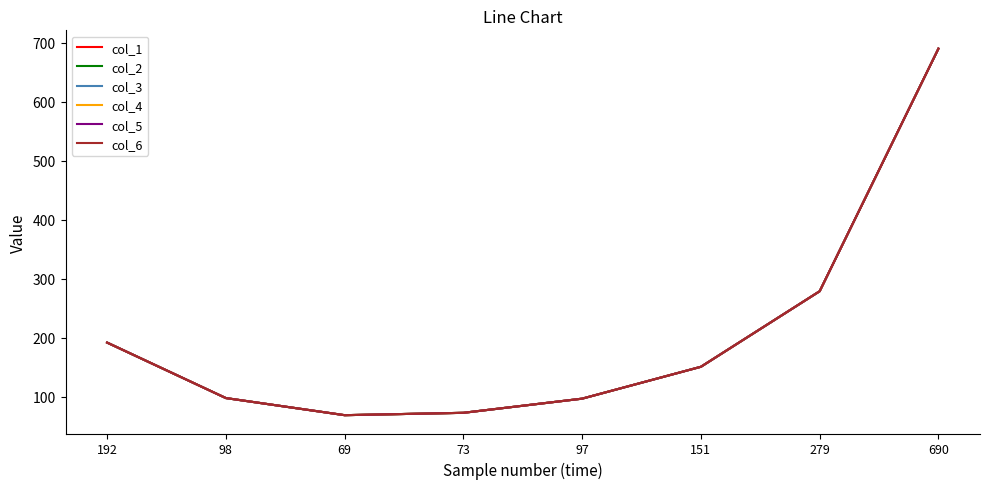

Does the chart display data point markers on the line(s)?

No